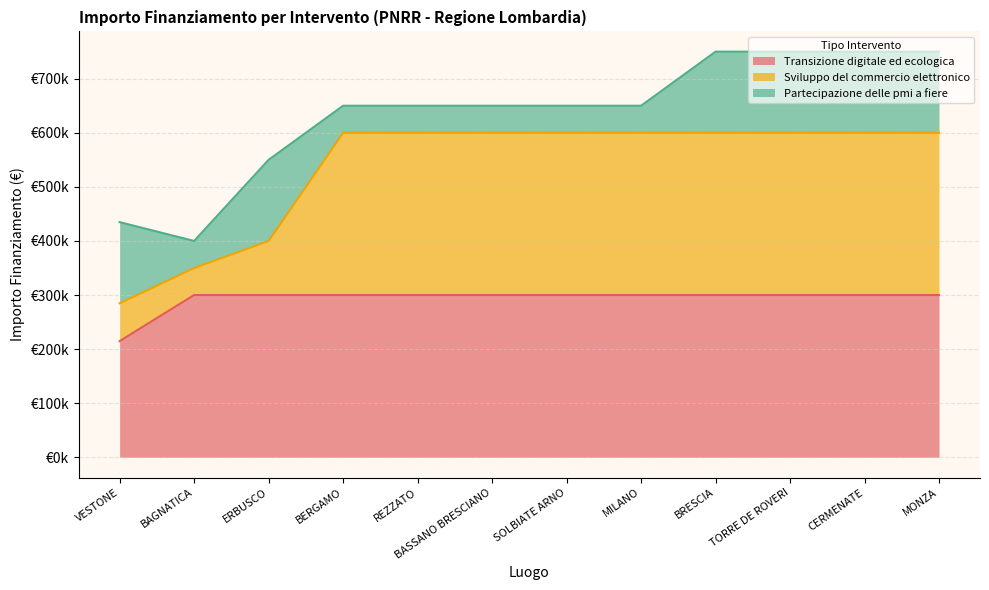

What are all the series names shown in the legend?

Transizione digitale ed ecologica, Sviluppo del commercio elettronico, Partecipazione delle pmi a fiere